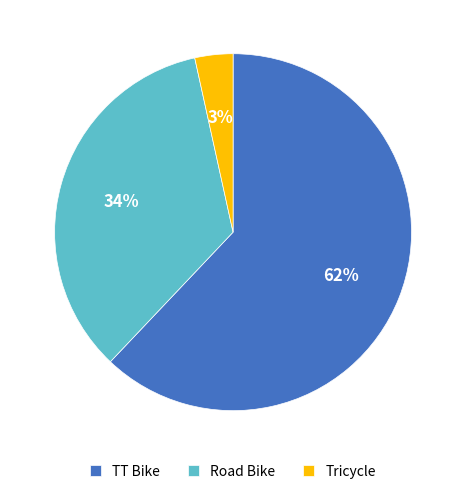

Is Road Bike the majority of the pie?

No